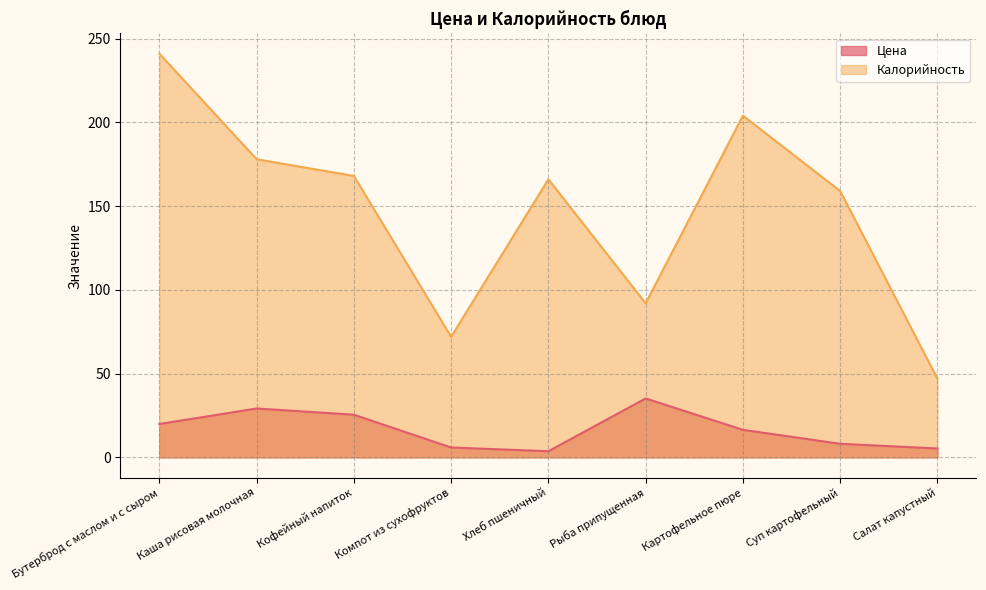

True or false: Цена and Калорийность intersect in this chart.

False